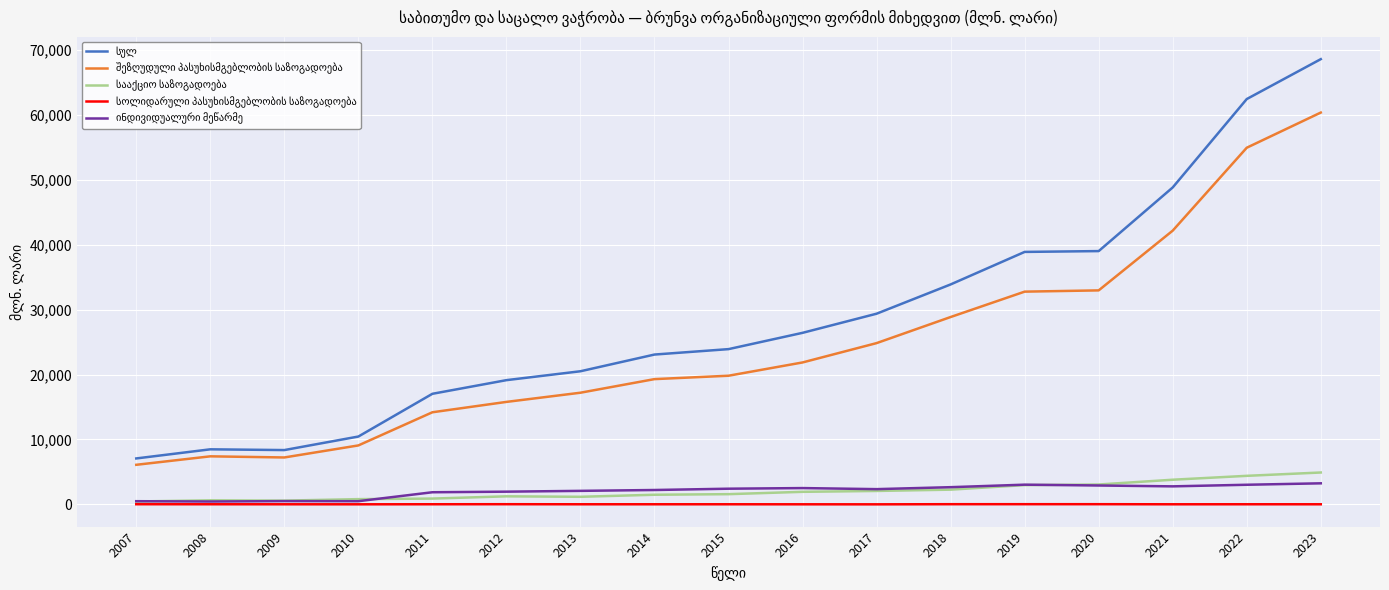

What is the maximum value shown in the chart?

68568.7